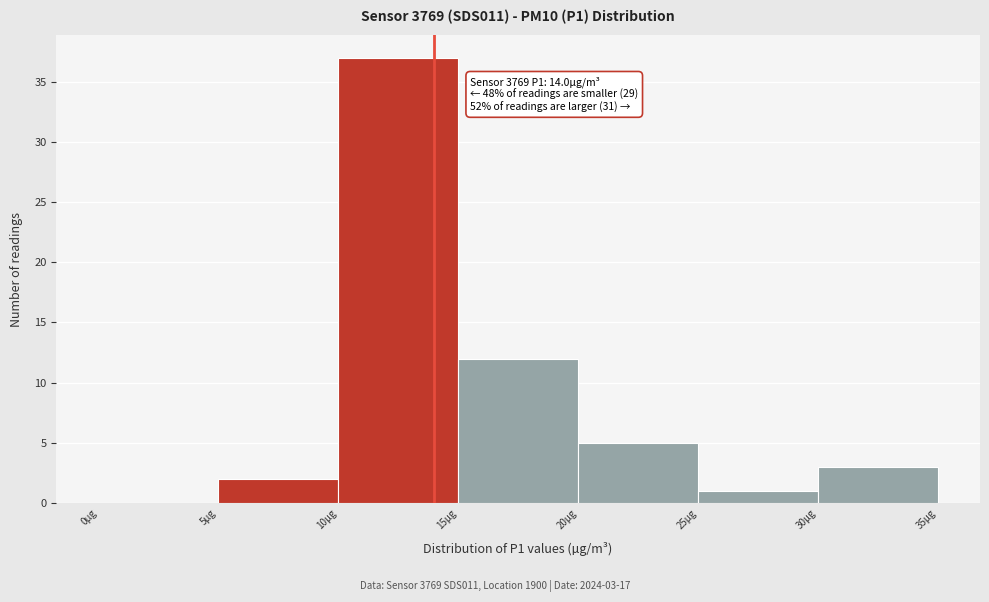

Which range on the x-axis has the tallest bar?

10 to 15